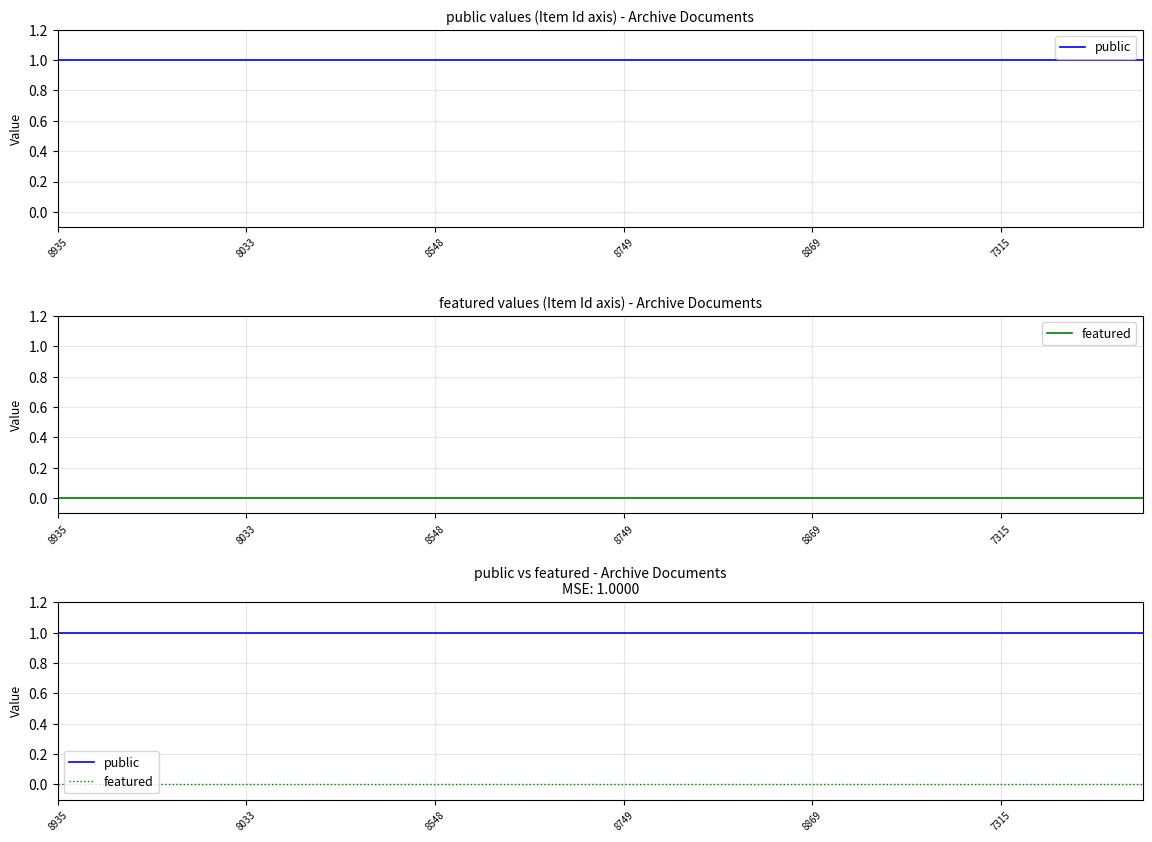

What are all the series names shown in the legend?

public, featured